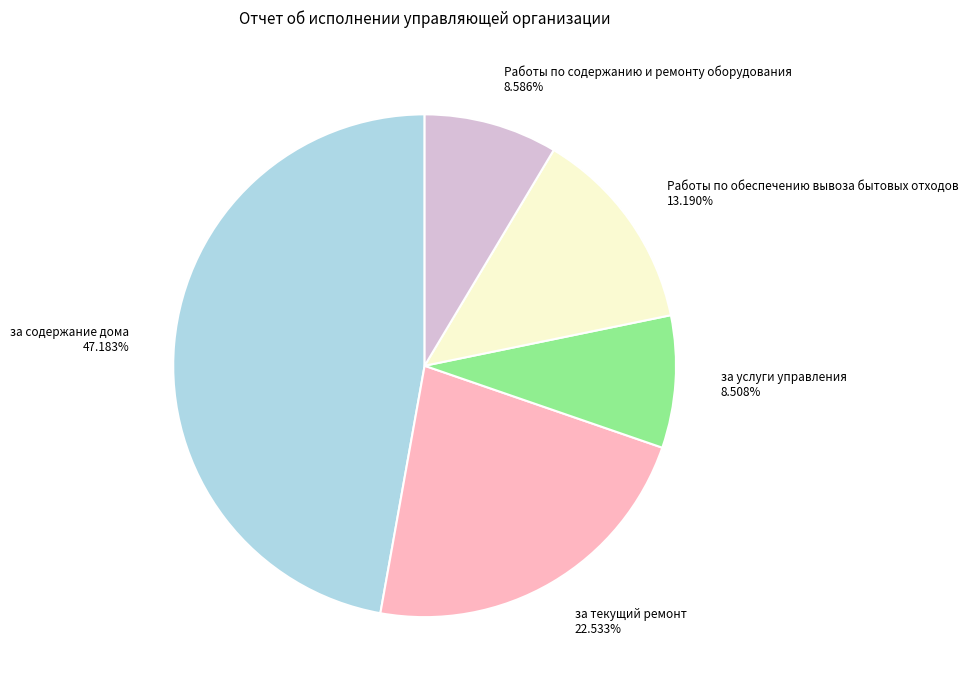

To the nearest percent, what portion does за текущий ремонт represent?

23%